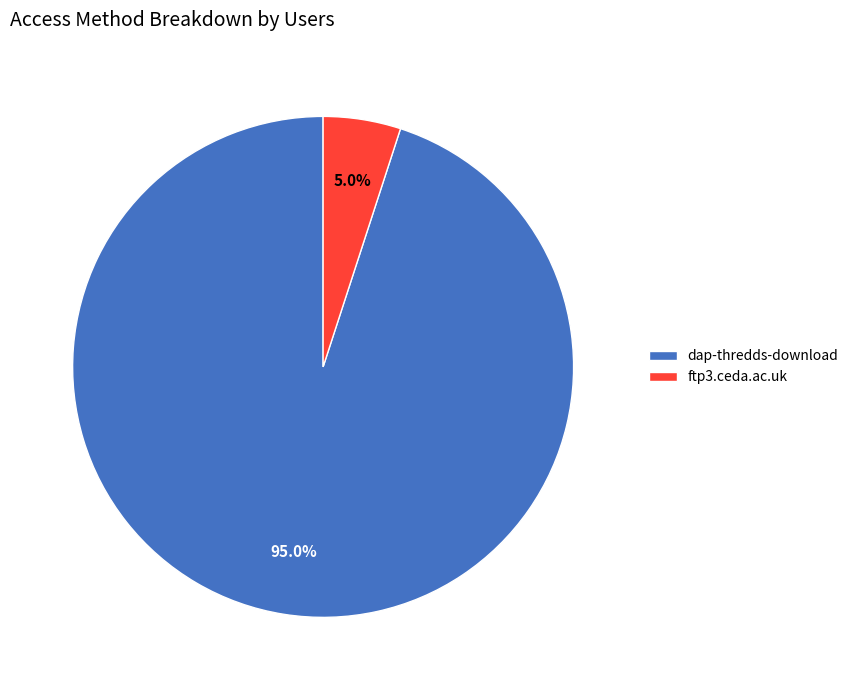

Count the number of slices in the pie.

2